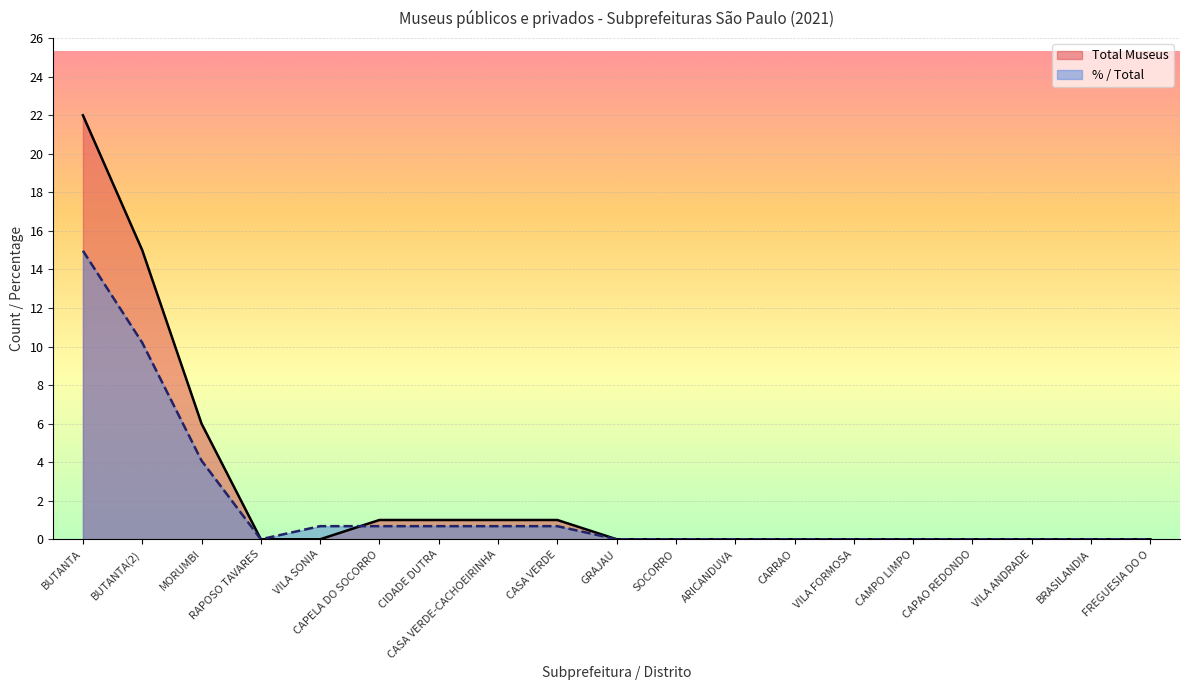

What is the label of the 12th point from the left?

ARICANDUVA